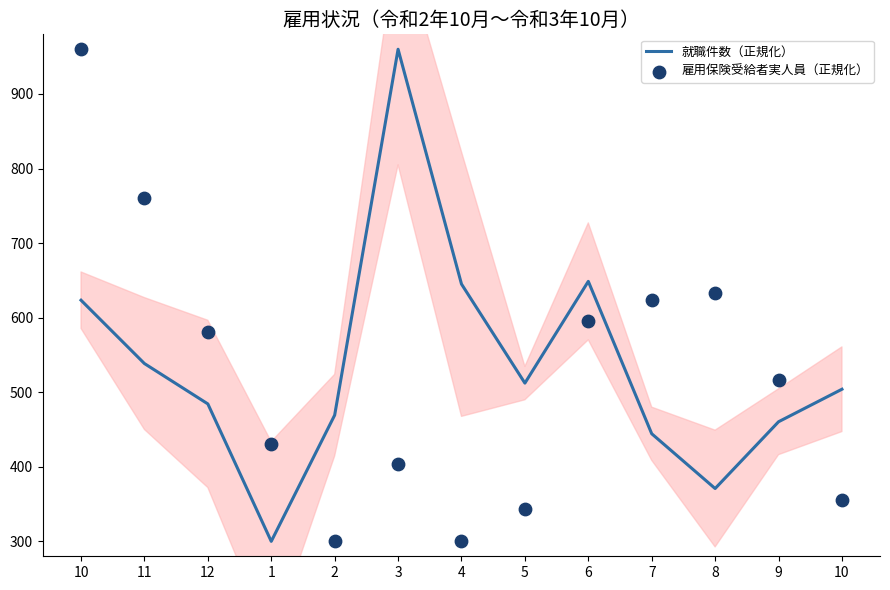

What is the total value across all series at 5?

855.9